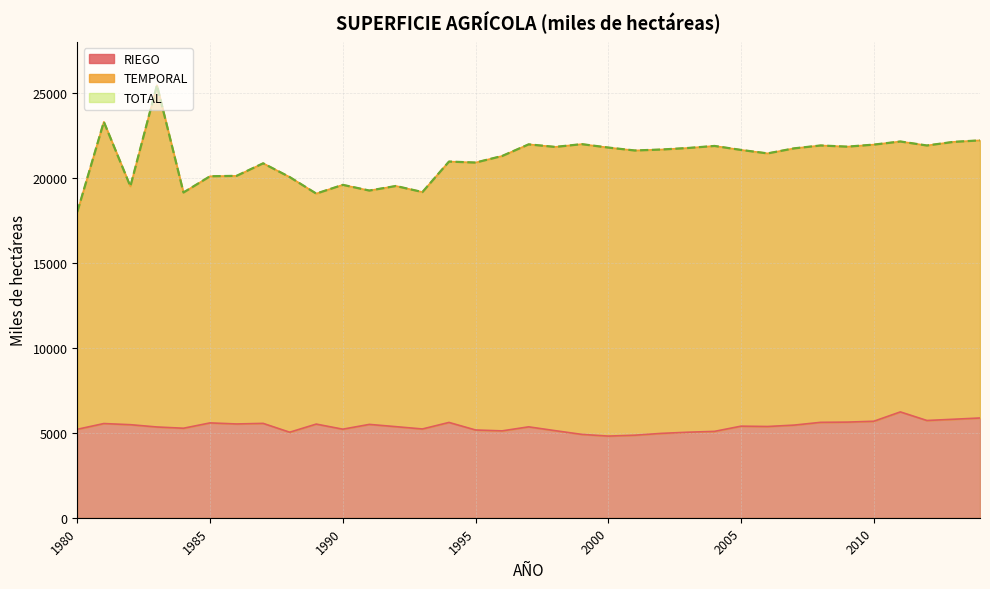

The value of RIEGO at 2014 is 5868.7. True or false?

True